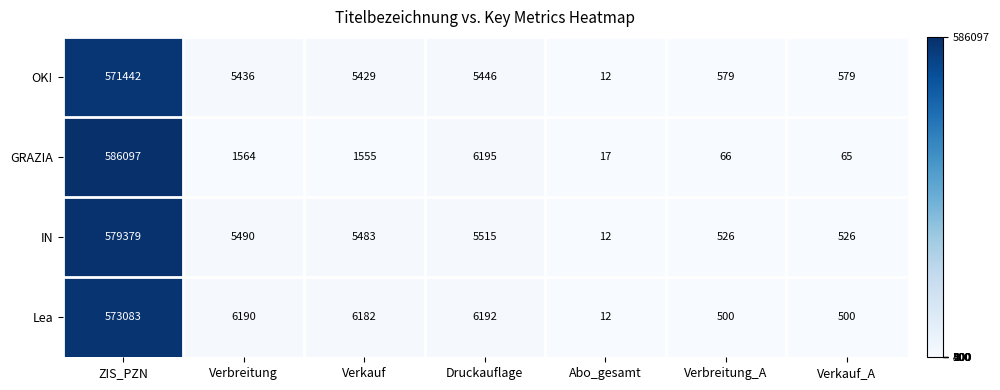

At Verbreitung_A, list the series in order from smallest to largest.

GRAZIA, Lea, IN, OK!